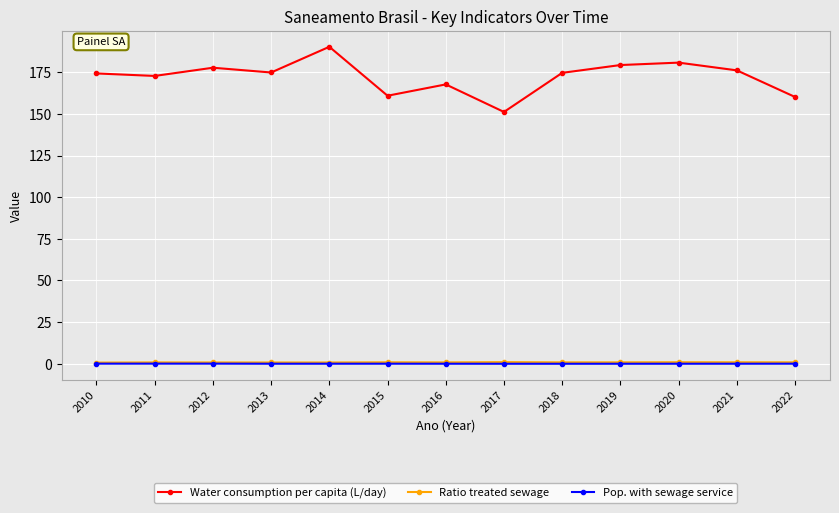

What is the value of the Water consumption per capita (L/day) point at the 6th from the left?

160.9